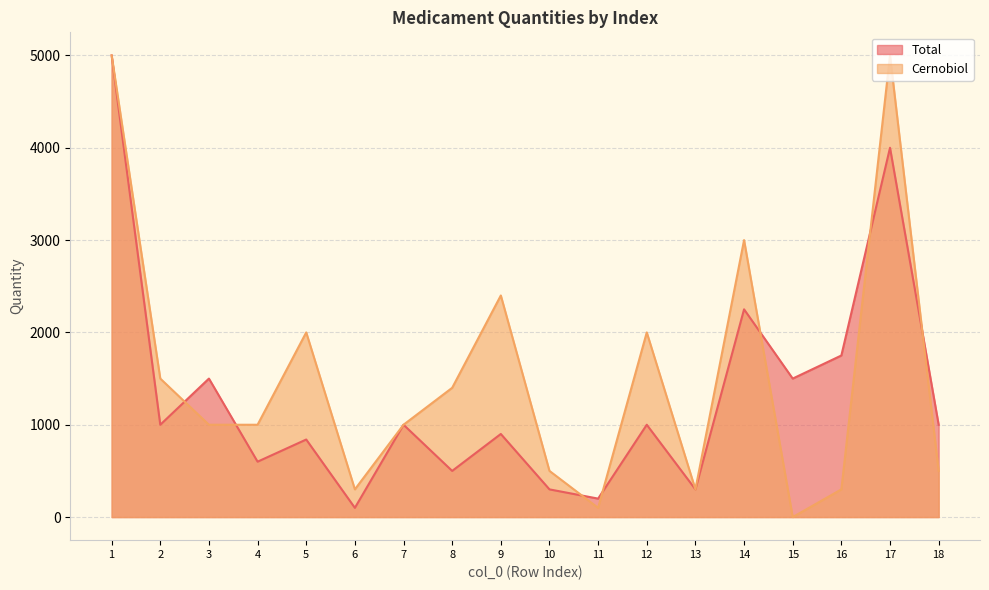

Reading left to right, transcribe all the data shown in this chart.

Total: 5000	1000	1500	600	840	100	1000	500	900	300	200	1000	300	2250	1500	1750	4000	1000
Cernobiol: 5000	1500	1000	1000	2000	300	1000	1400	2400	500	100	2000	300	3000	0	300	5000	500